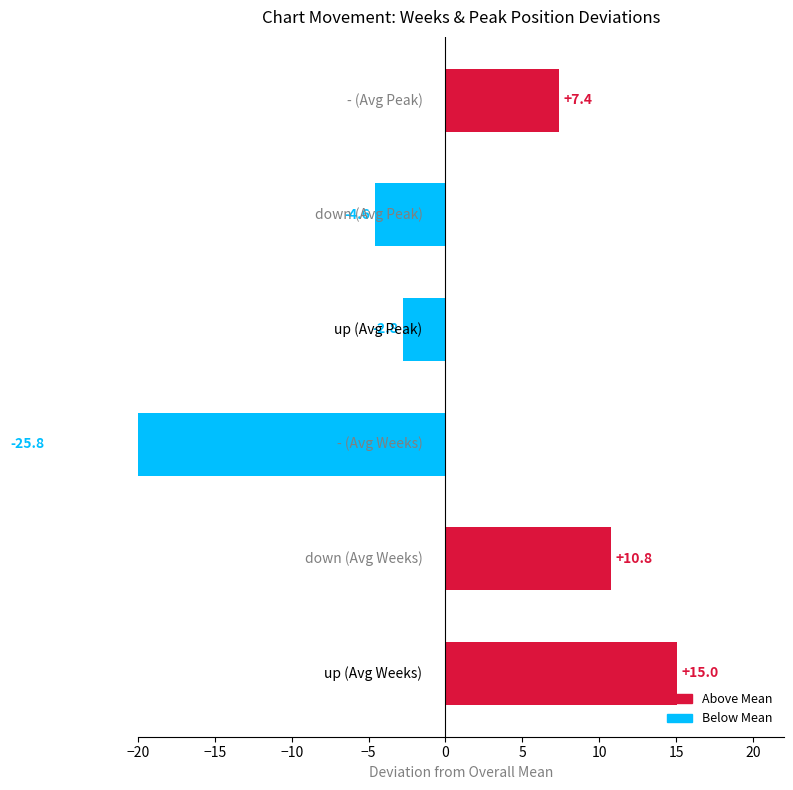

Which has a higher value, down or -?

down